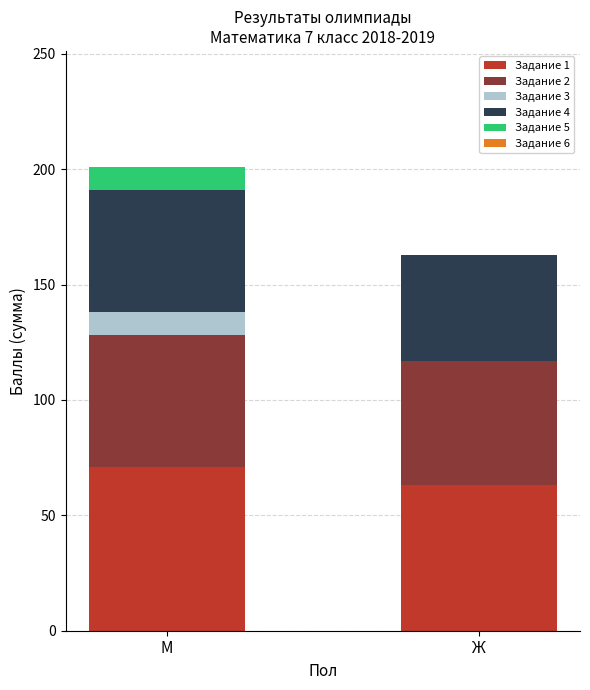

Which category has the highest value in the Задание 1 series?

М